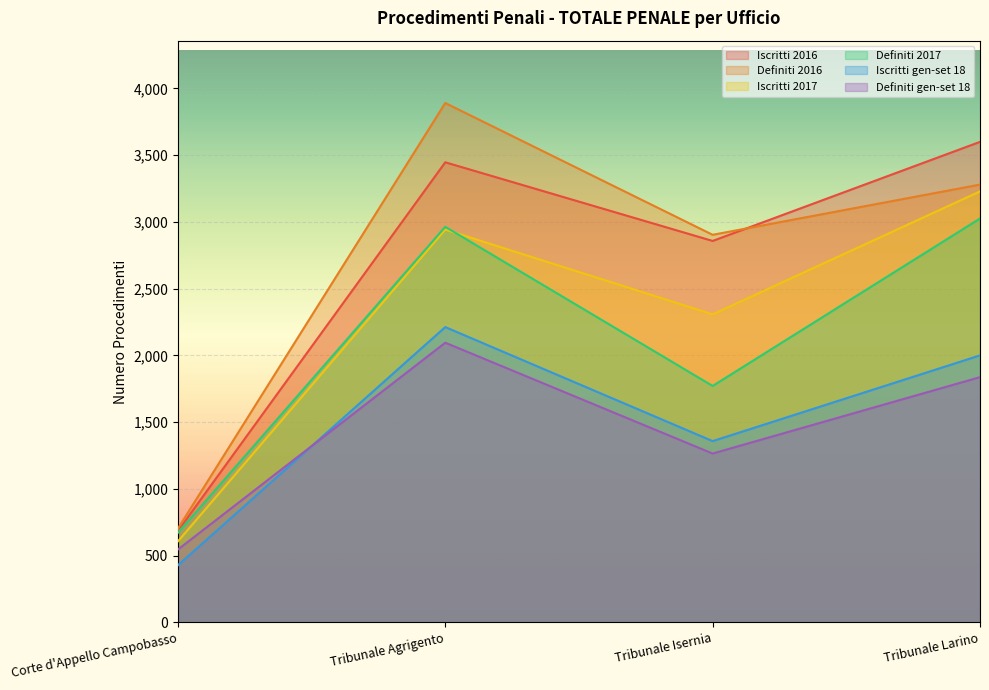

Where does the Iscritti gen-set 18 series first go above 2000?

Tribunale Agrigento